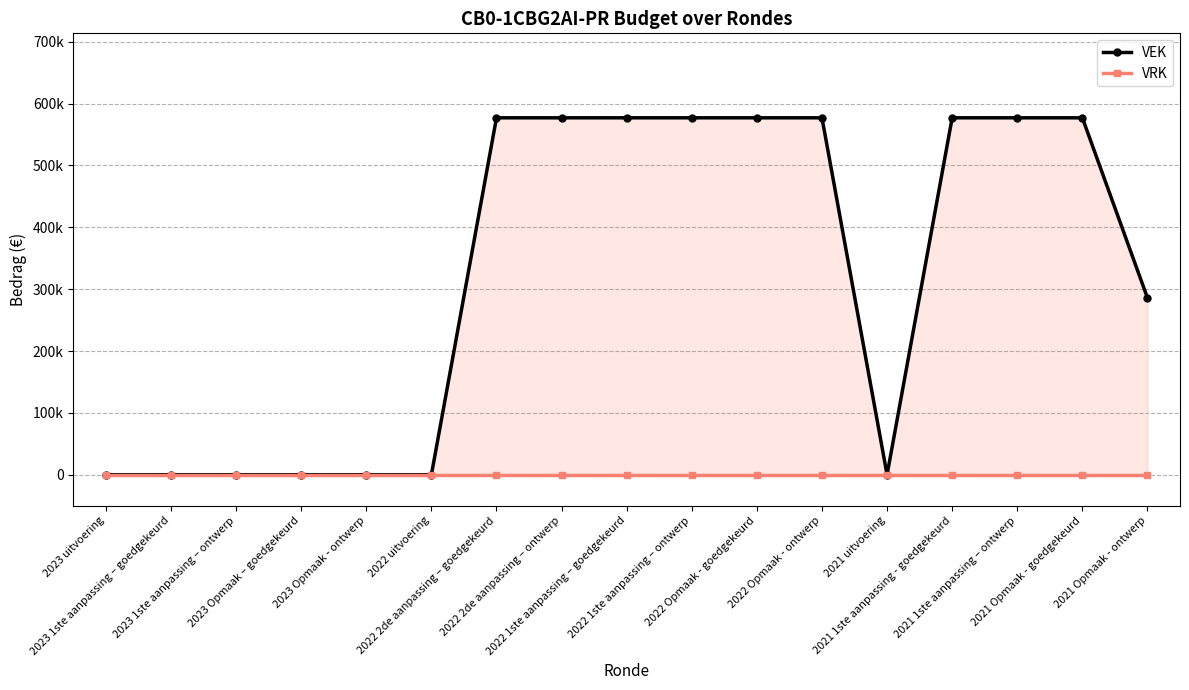

What is the label of the 14th point from the left?

2021 1ste aanpassing - goedgekeurd